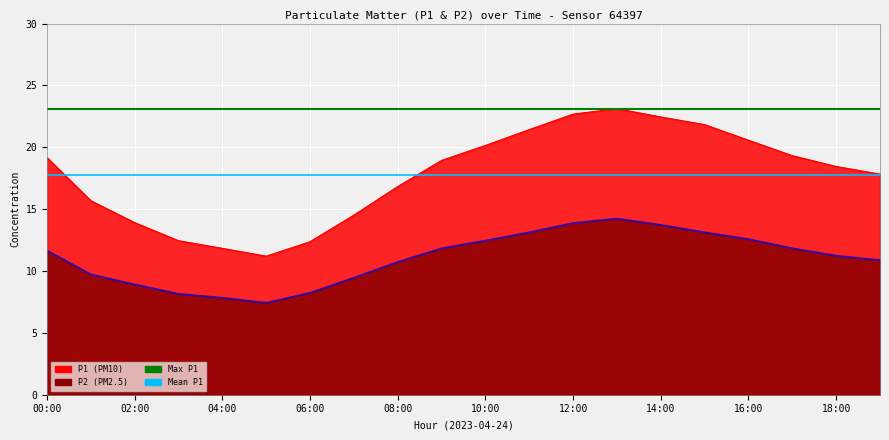

What is the average value of the P2 series?

11.0